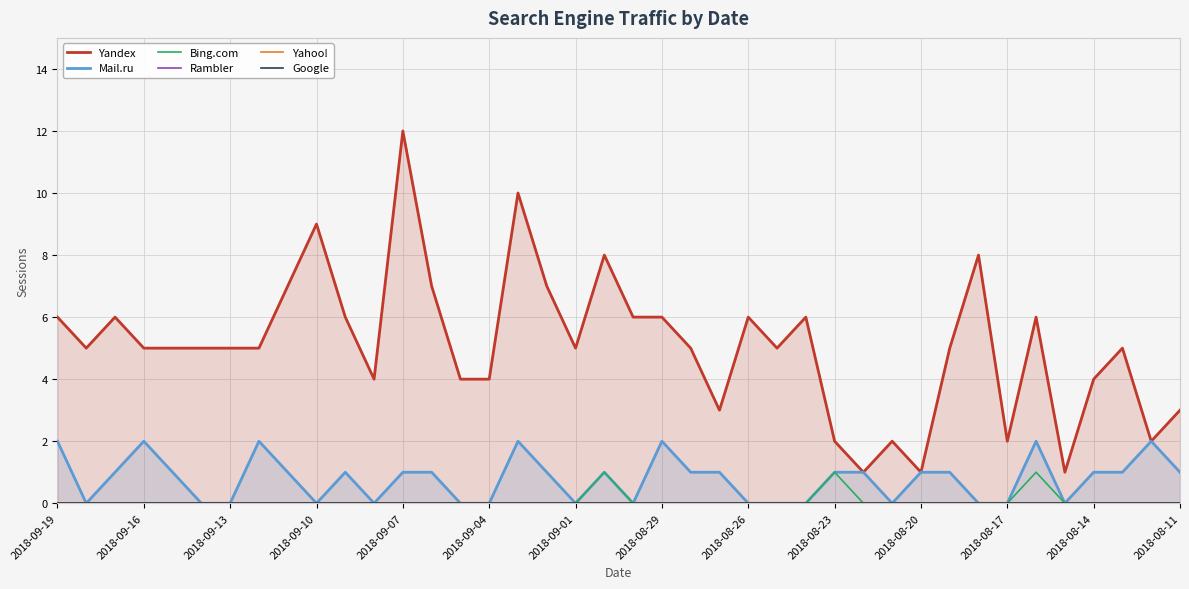

True or false: Mail.ru has a value of -1 at 2018-09-13.

False